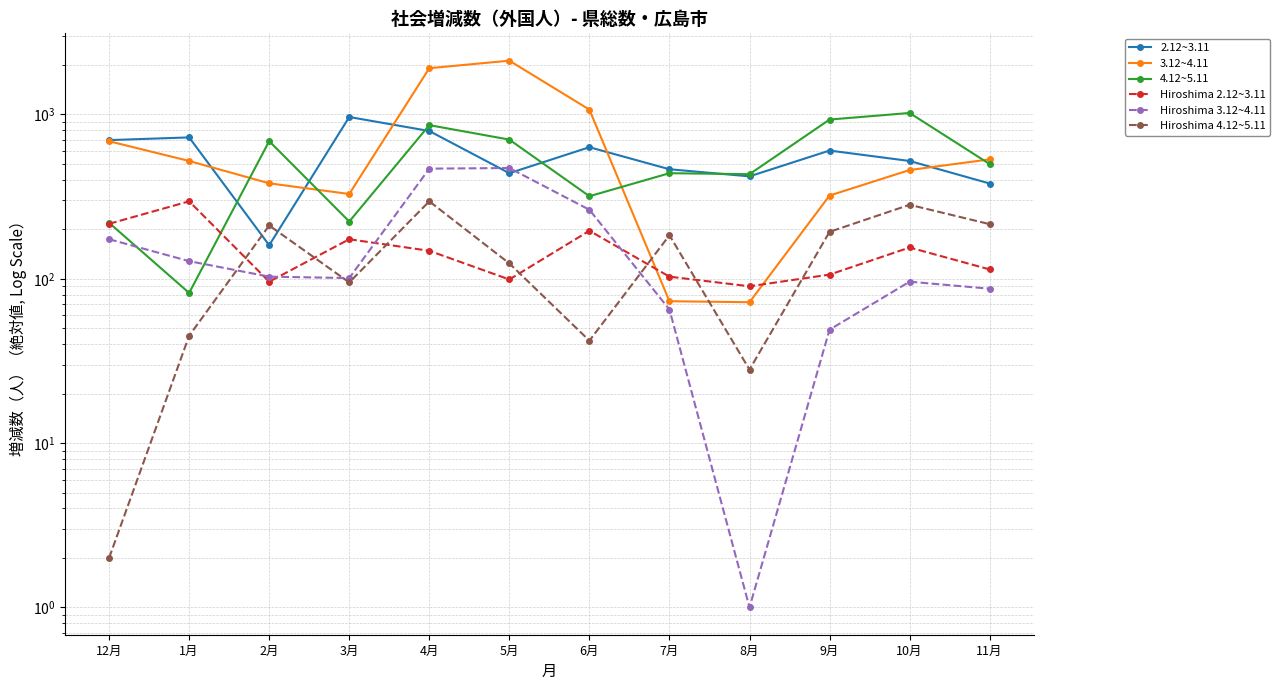

What is the average value of the Hiroshima 2.12~3.11 series?

149